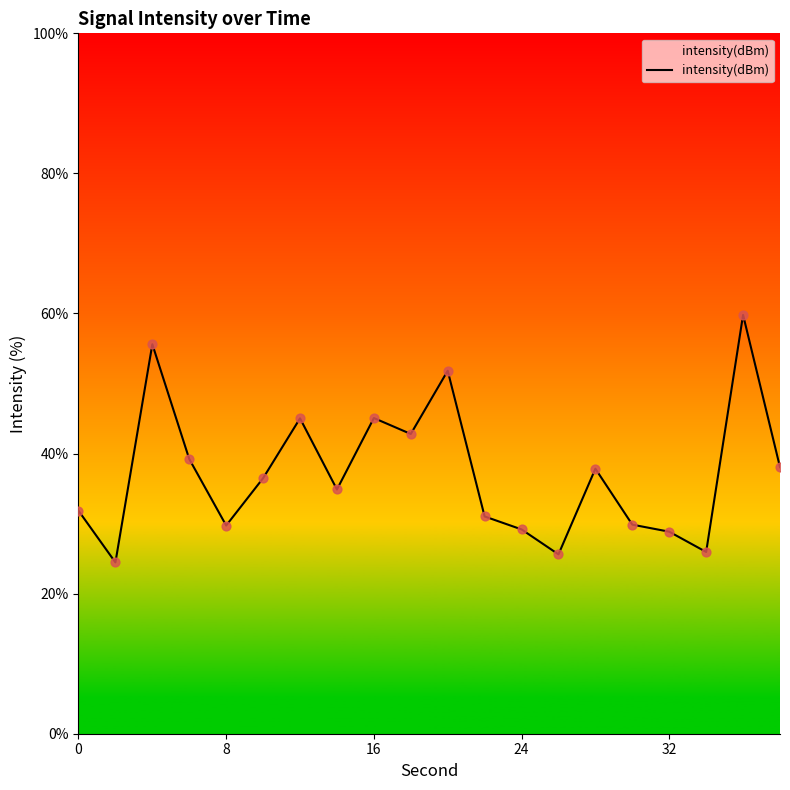

What is the maximum value shown in the chart?

59.8